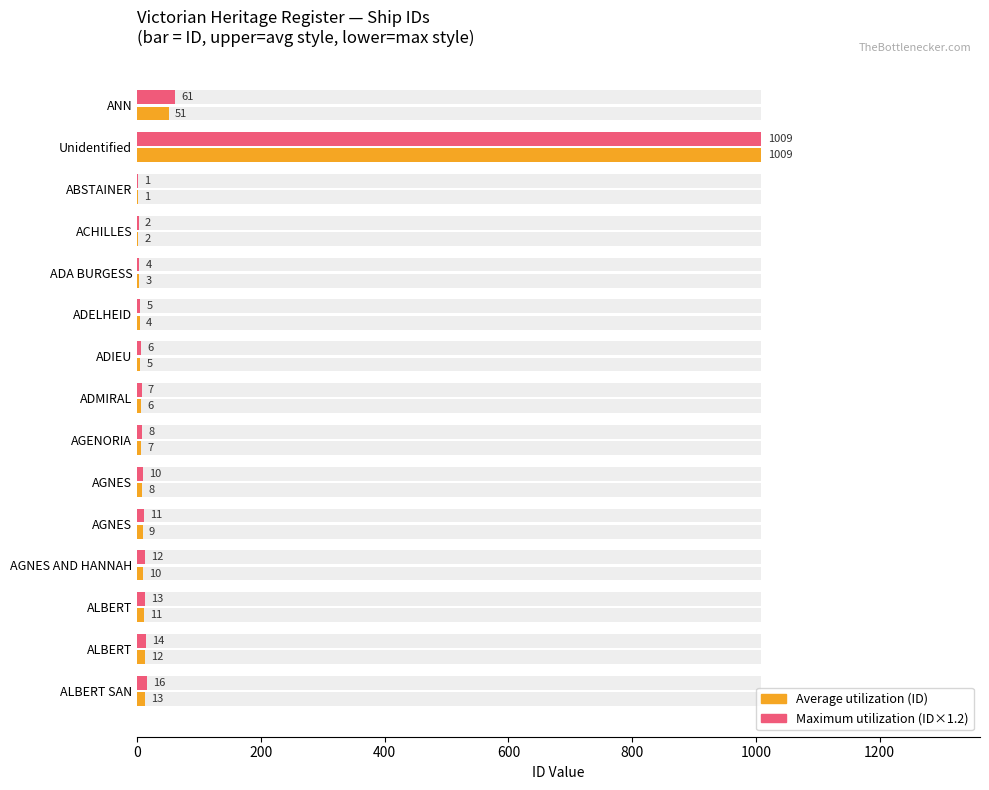

Which series changed the most between AGENORIA and ALBERT?

ID x1.2 (Maximum utilization)